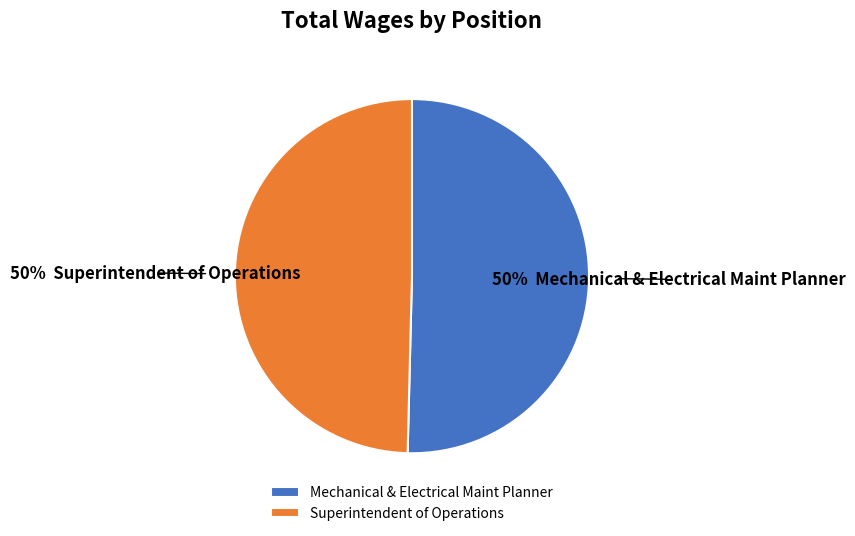

To the nearest percent, what percentage of the pie is Superintendent of Operations?

50%